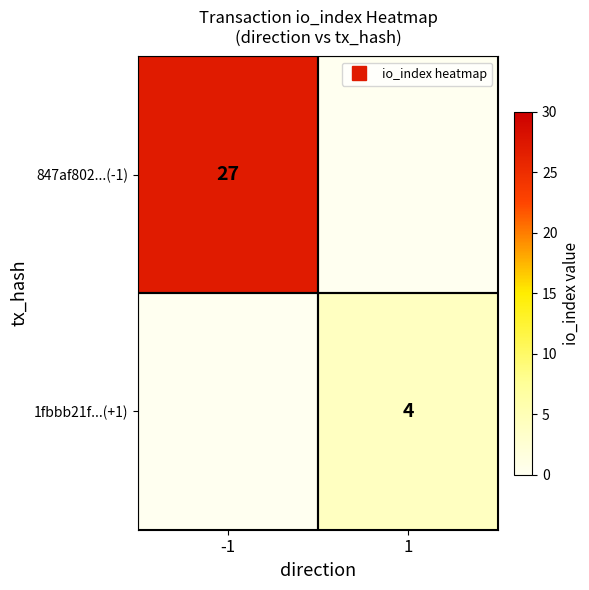

True or false: 1fbbb21f...(+1) has a value of 0 at -1.

True